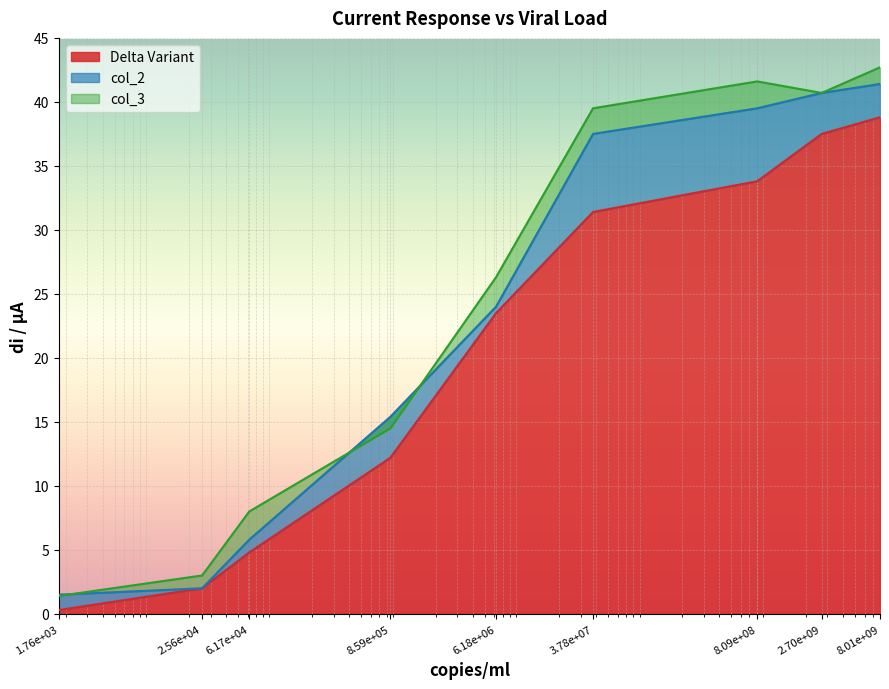

At which label does Delta Variant reach its minimum?

1.76e+03